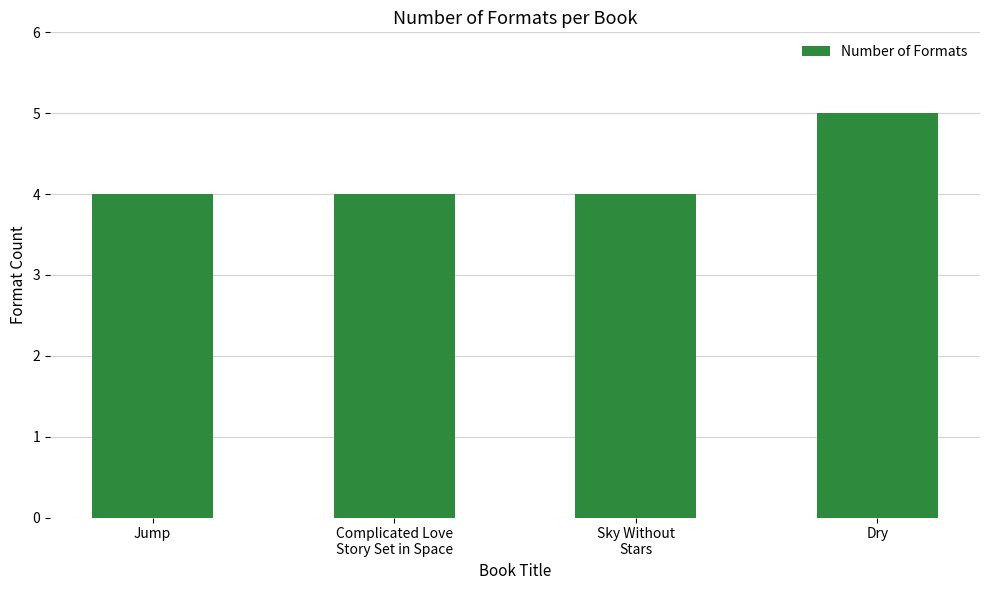

True or false: the data shows 4 at Sky Without
Stars.

True